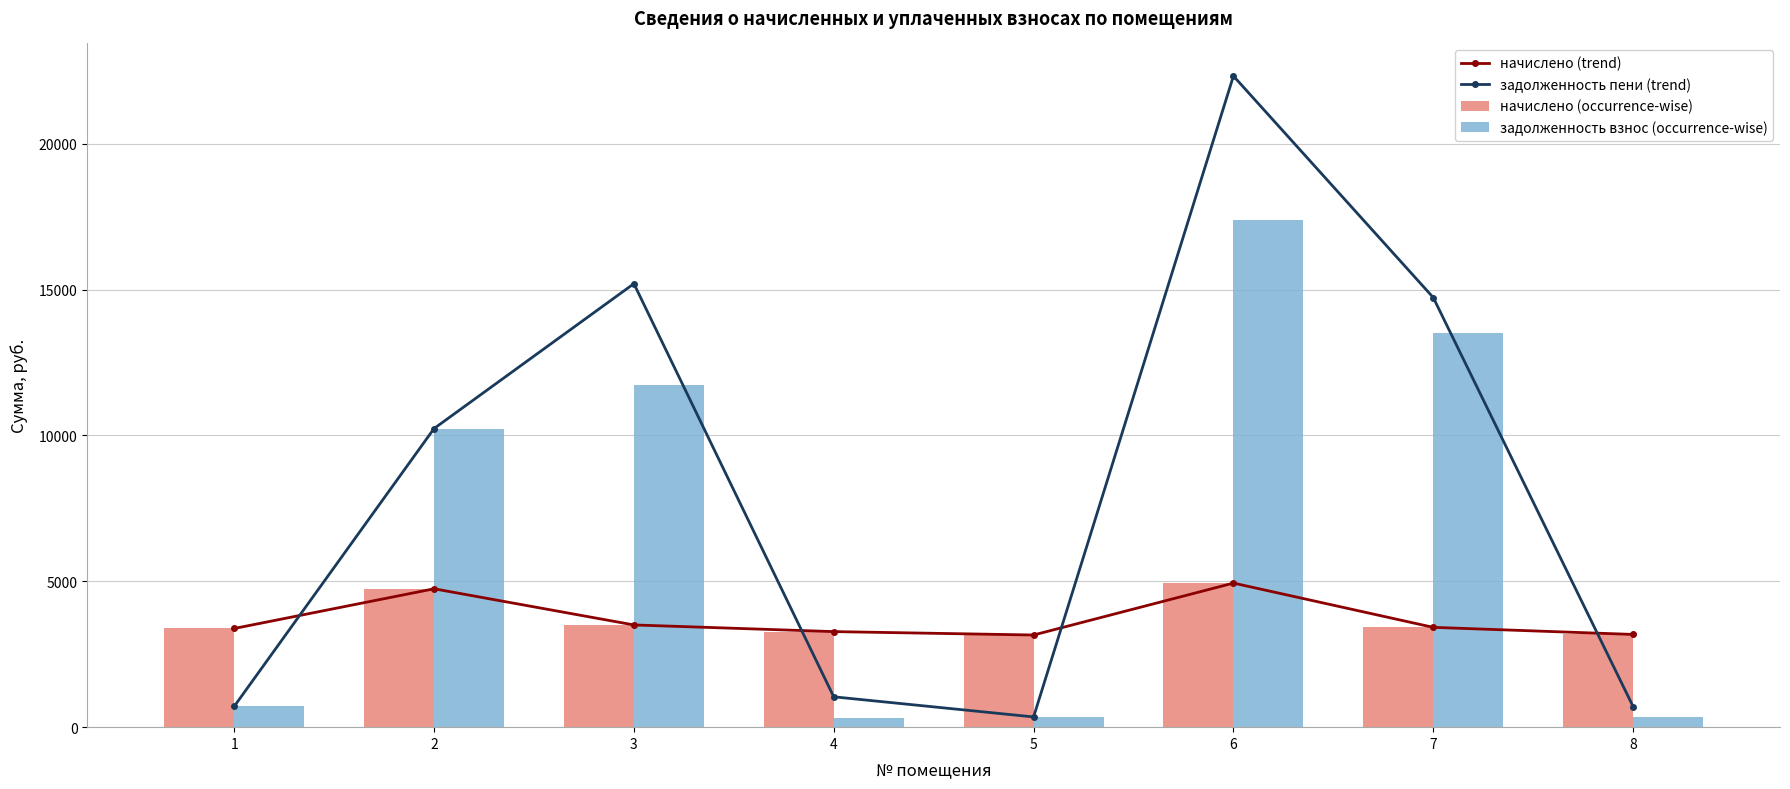

What are all the series names shown in the legend?

начислено (trend), задолженность пени (trend), начислено (occurrence-wise), задолженность взнос (occurrence-wise)